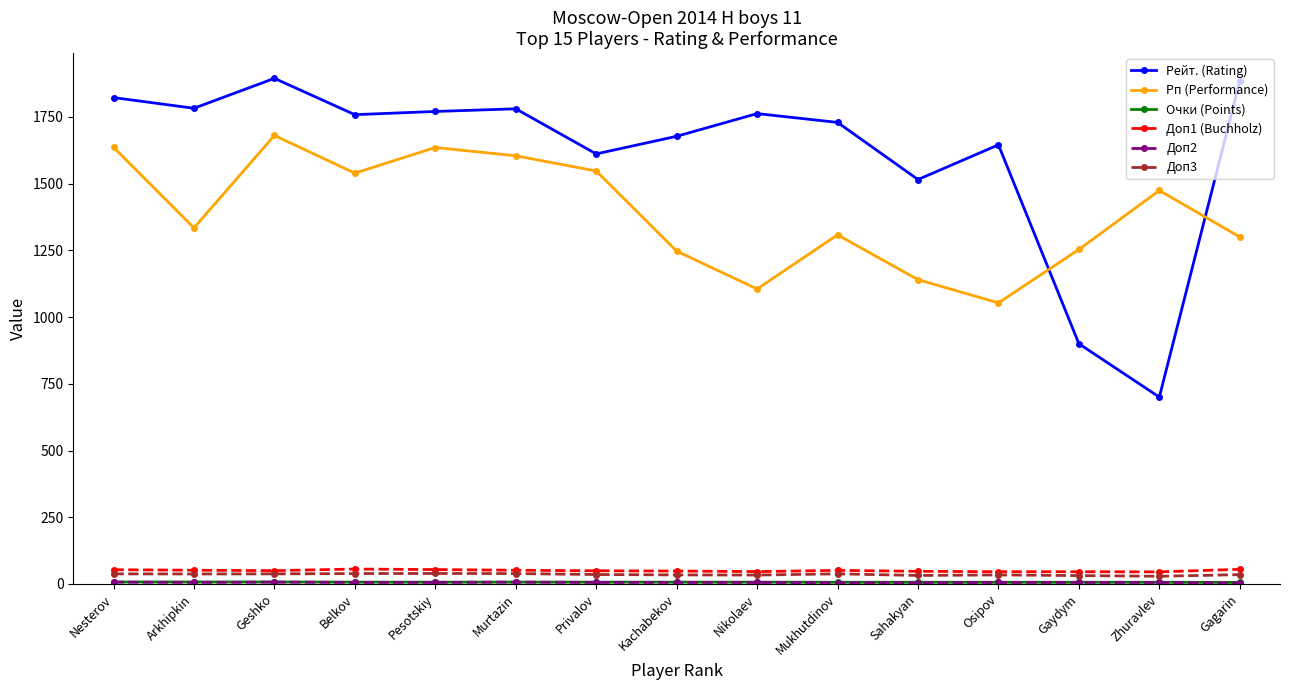

How many distinct data groups are displayed?

6